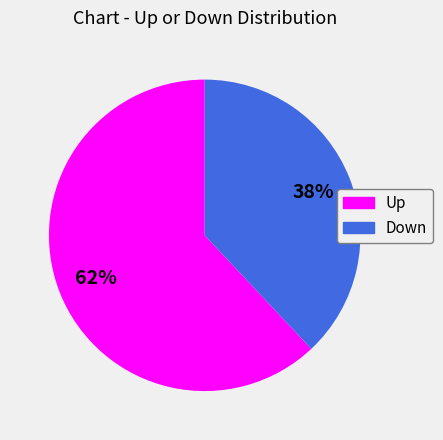

Is there a majority slice in this chart?

Yes